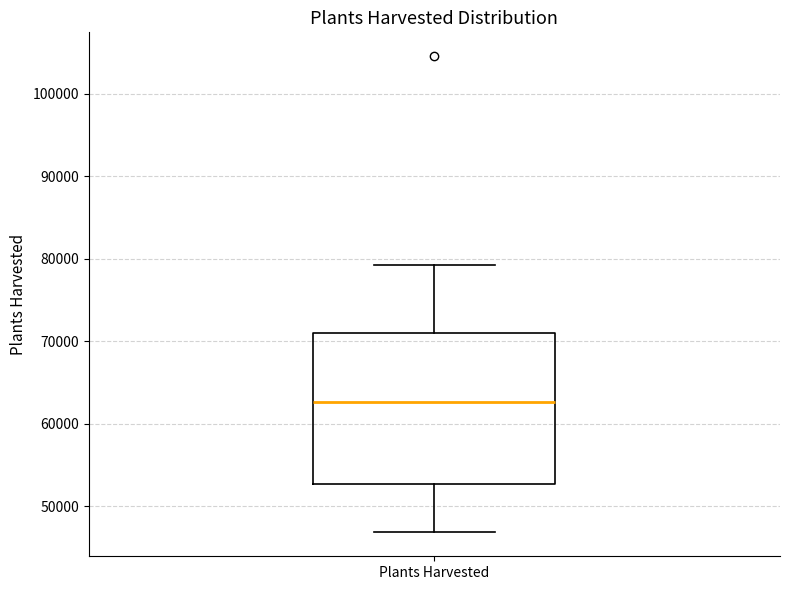

Transcribe this box plot: give where the median line is, the range the box spans, and where the two whiskers end, as read against the y-axis. The values are not printed on the chart, so give them approximately, as read against the axis.

median 63000, box 53000 to 71000, whiskers 47000 to 79000